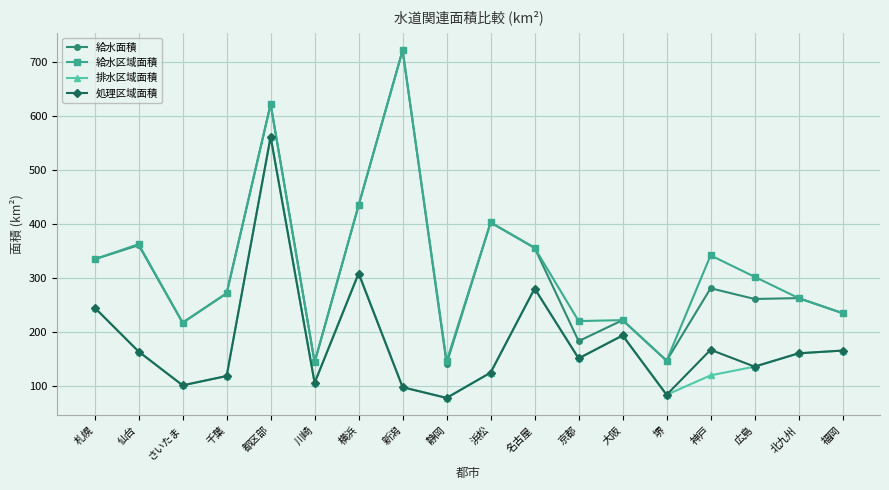

What is the spread (max minus min) of values at 札幌?

89.6